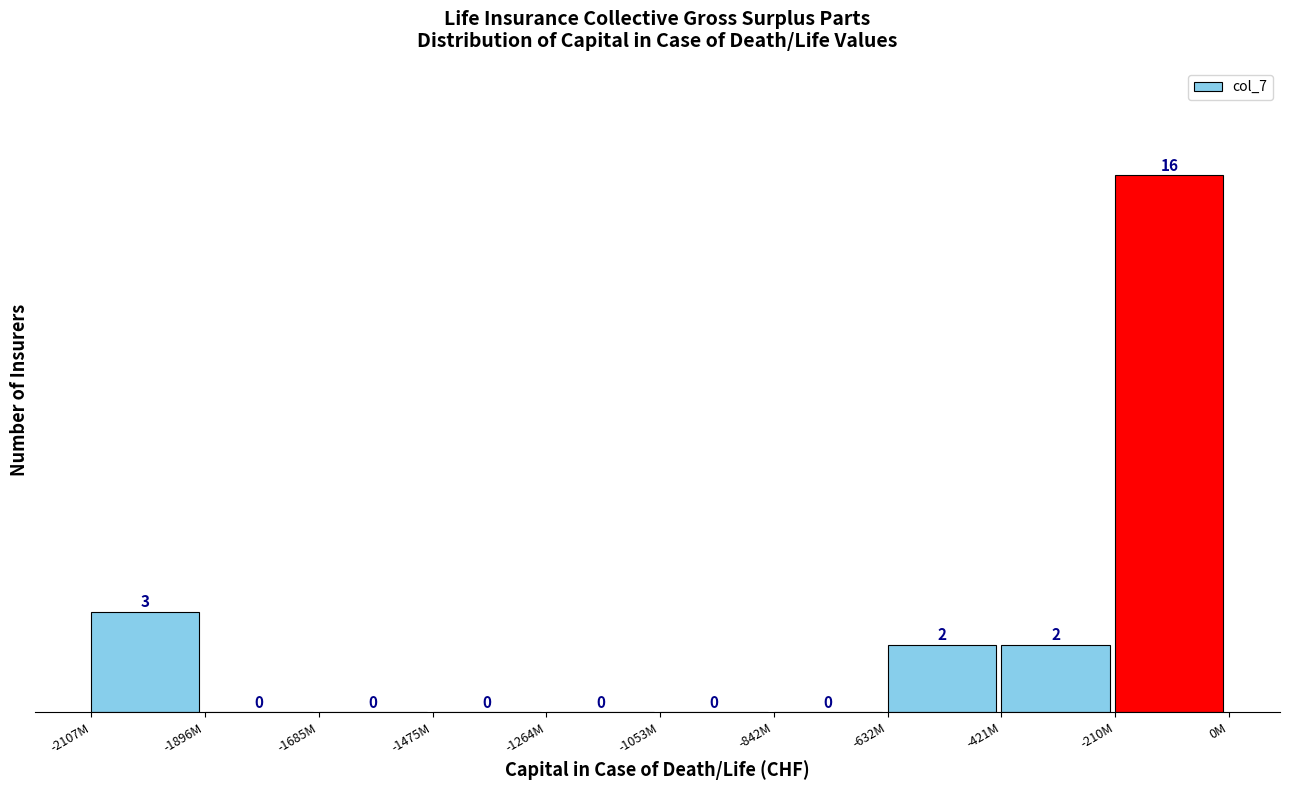

Reading right to left, transcribe all the data shown in this chart.

-210M=16	-421M=2	-632M=2	-842M=0	-1053M=0	-1264M=0	-1475M=0	-1685M=0	-1896M=0	-2107M=3